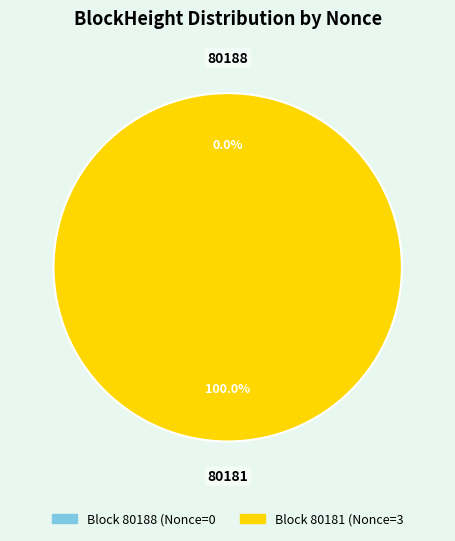

Which category has the smallest portion of the pie?

80188